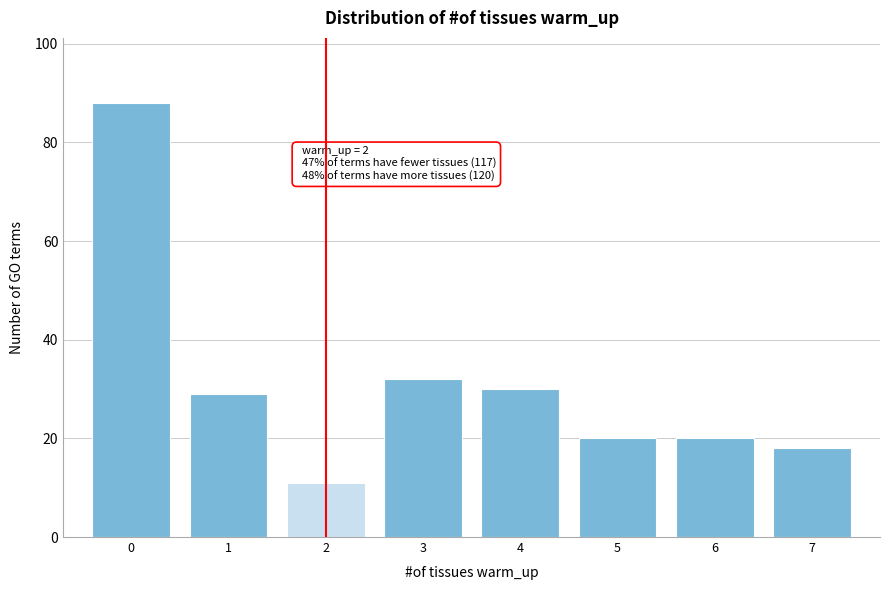

Over which range of the x-axis is the bar tallest?

-0.5 to 0.5